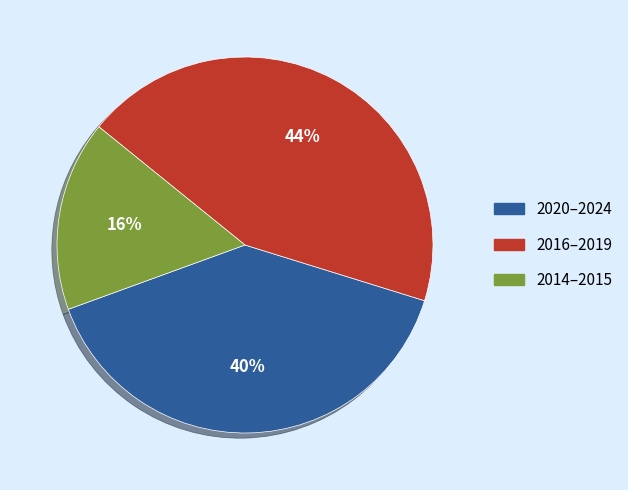

To the nearest percent, what is the difference between the largest and smallest slice percentages?

28%